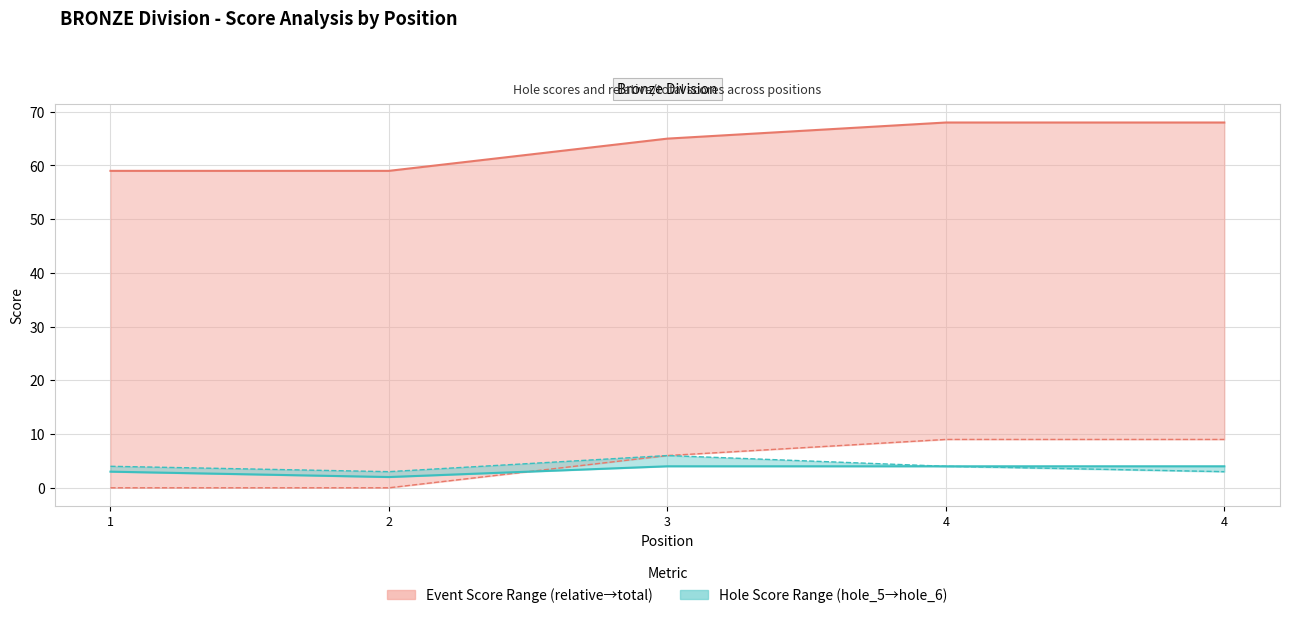

True or false: event_total_score and hole_6 cross at least once.

False